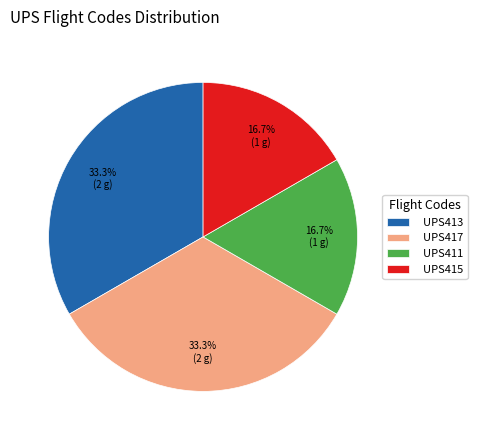

How much of the chart is everything except UPS413?

66.7%